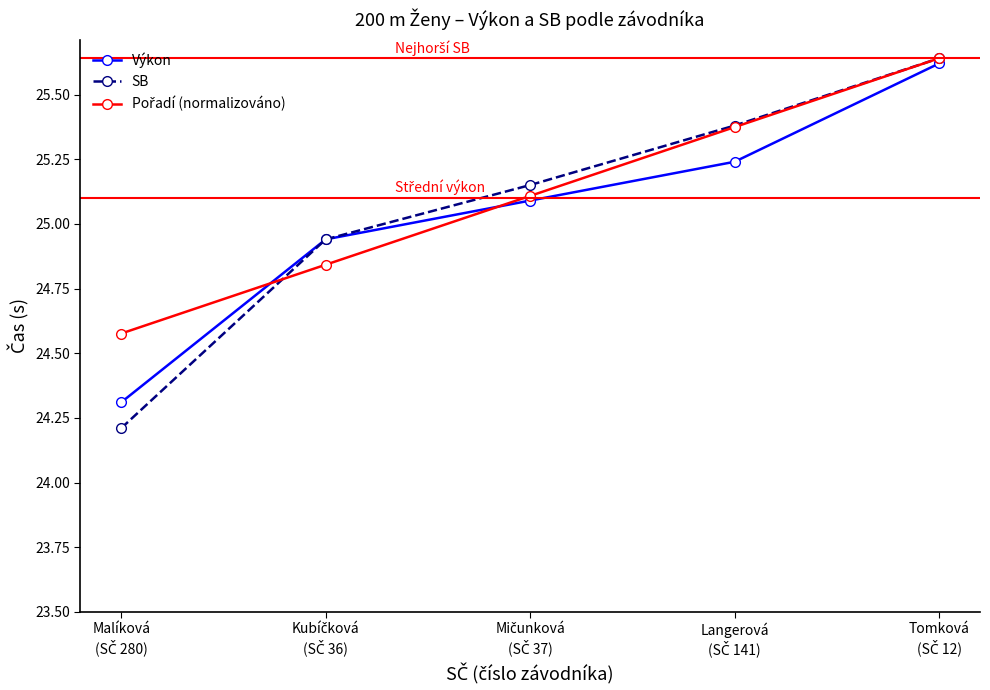

What is the minimum value for SB?

24.2